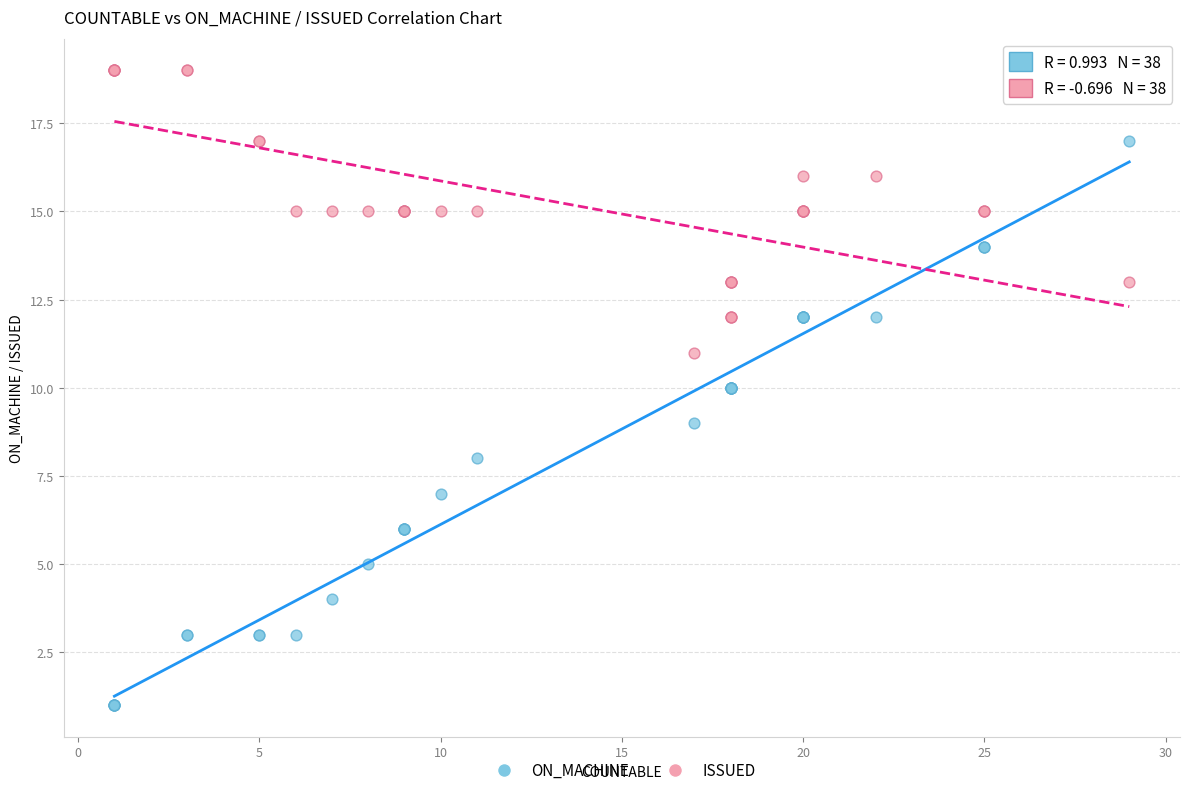

Which series reaches the maximum Y coordinate?

ISSUED